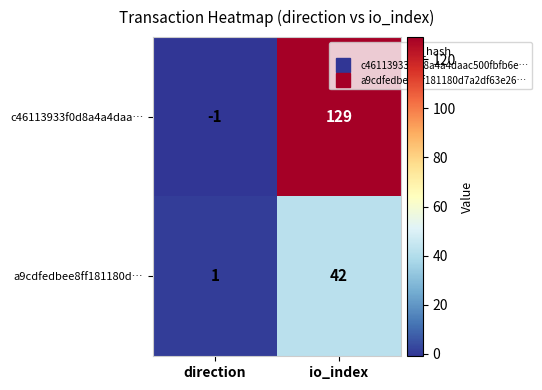

Reading left to right, list all the values displayed in this chart.

c46113933f0d8a4a4daa…: direction=-1	io_index=129
a9cdfedbee8ff181180d…: direction=1	io_index=42